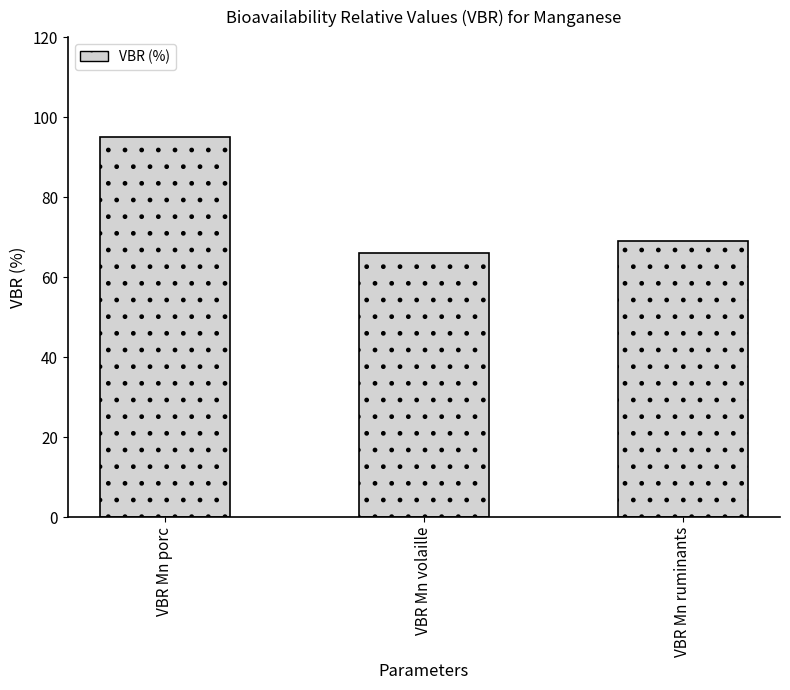

What is the value of the 1st bar from the left?

95